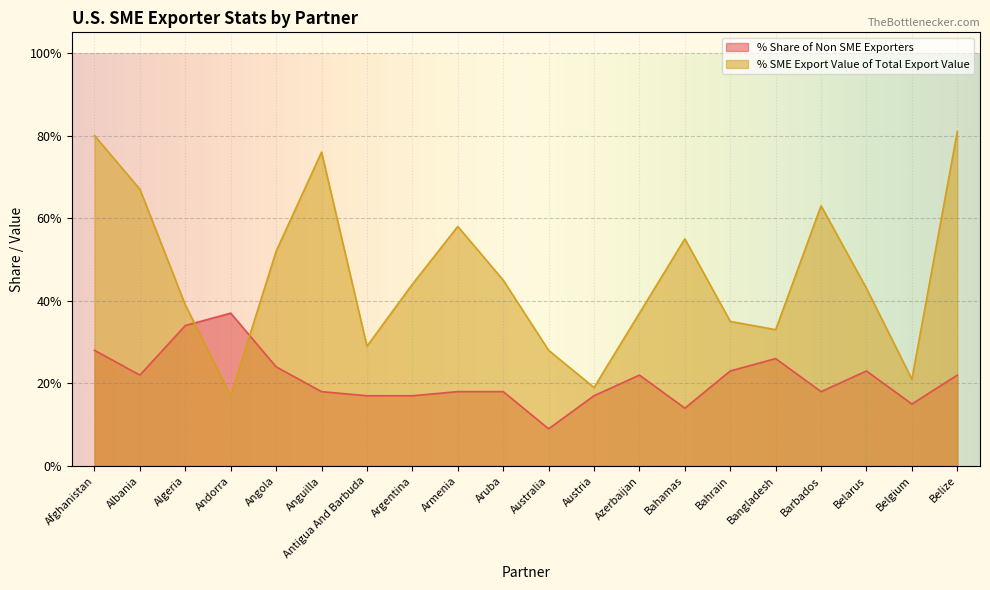

What is the maximum value for % Share of Non SME Exporters?

0.4